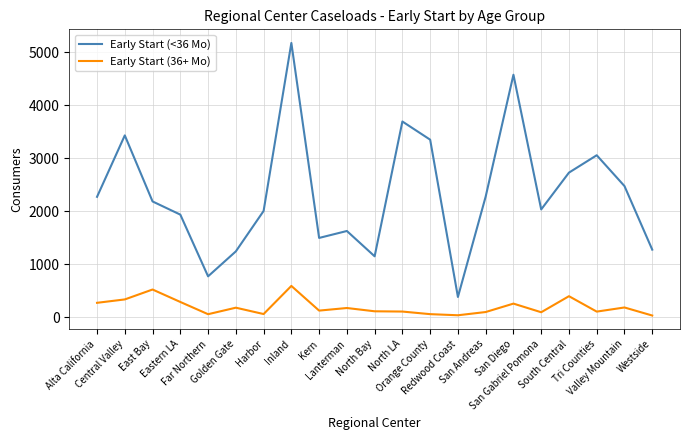

Where is the first local minimum for Early Start (<36 Mo)?

Far Northern